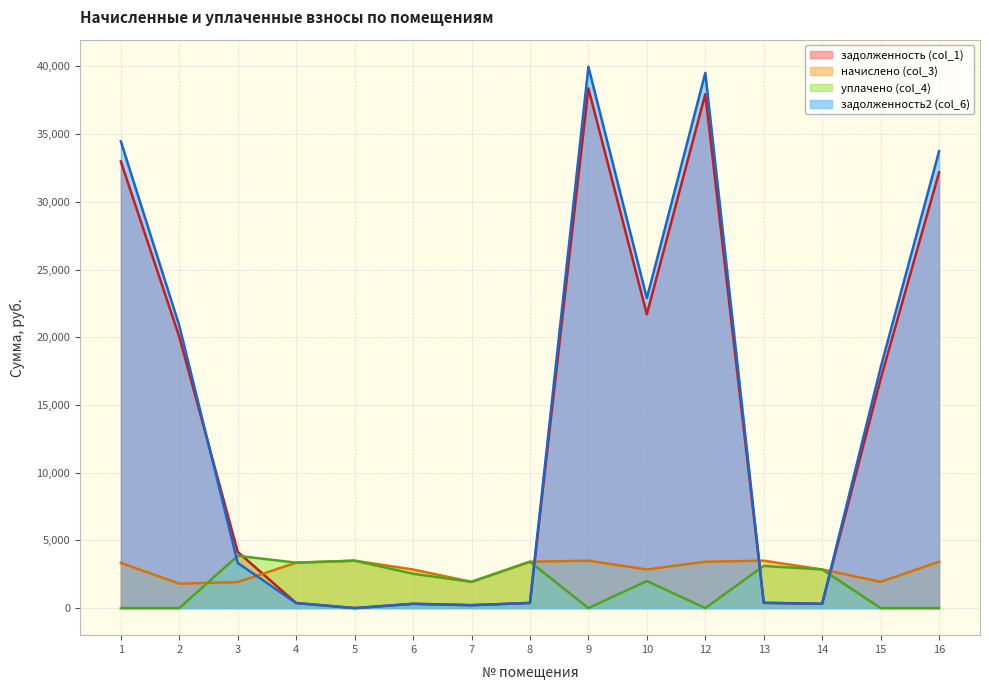

Read the уплачено (col_4) value at 3.

3860.0